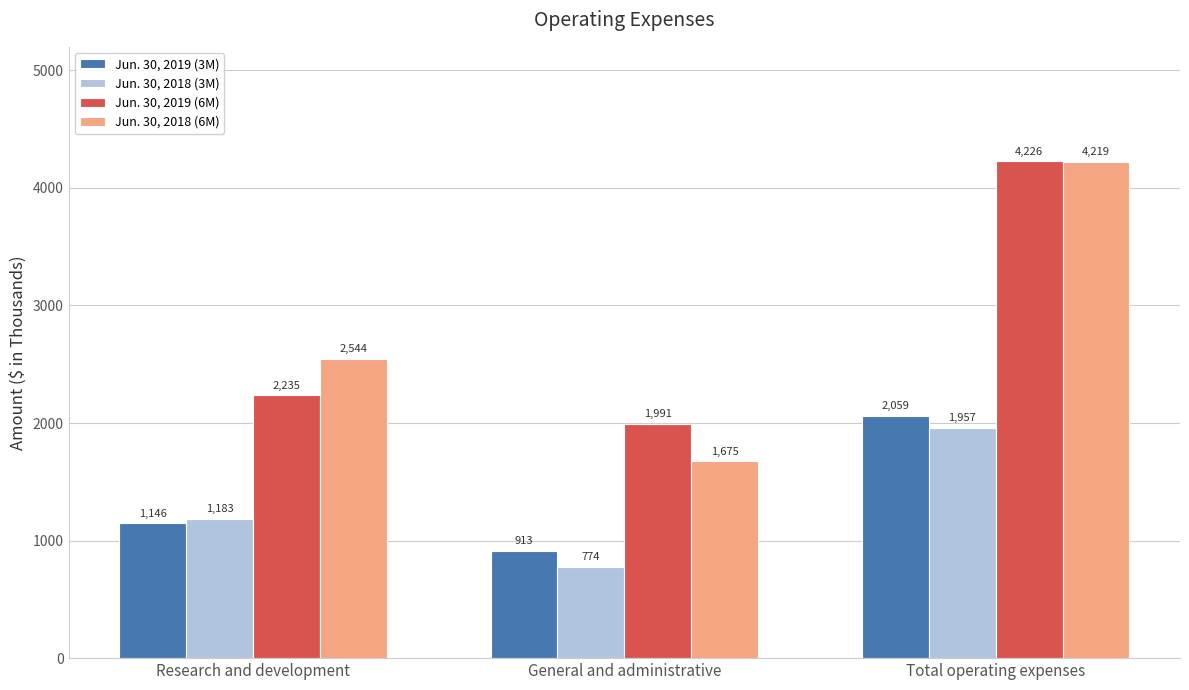

What is the maximum value shown in the chart?

4226